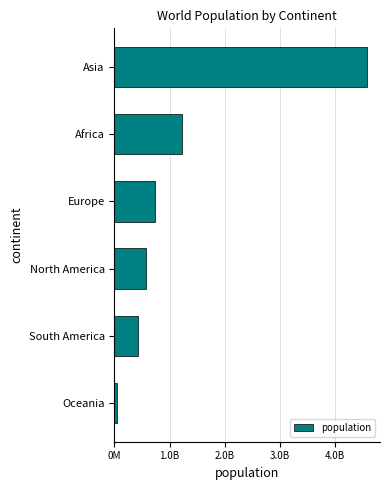

Does the chart contain any negative values?

No